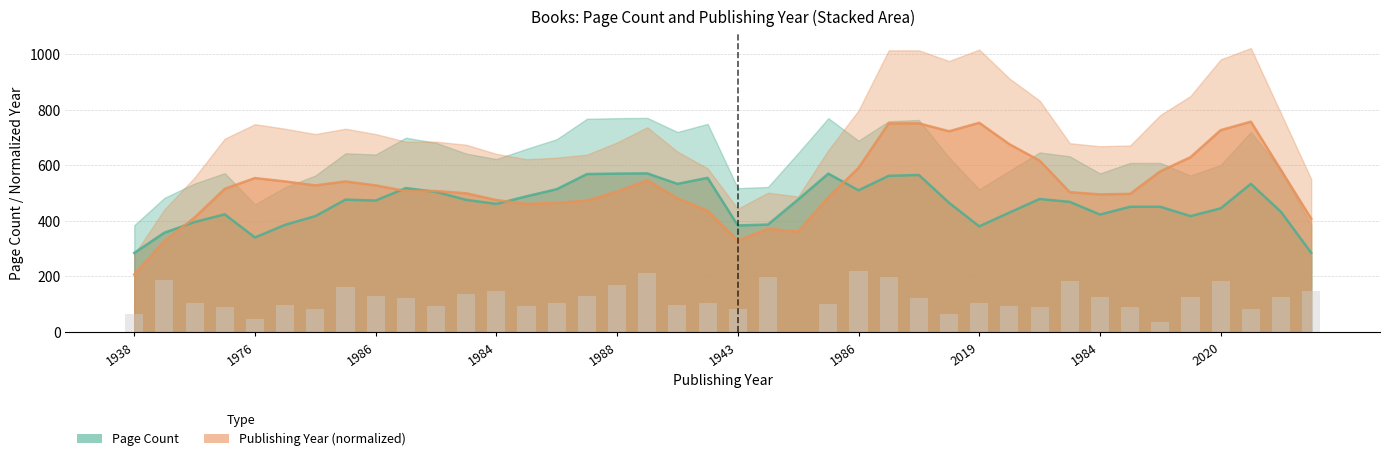

The chart shows a value of 97.7 at 1938. True or false?

False